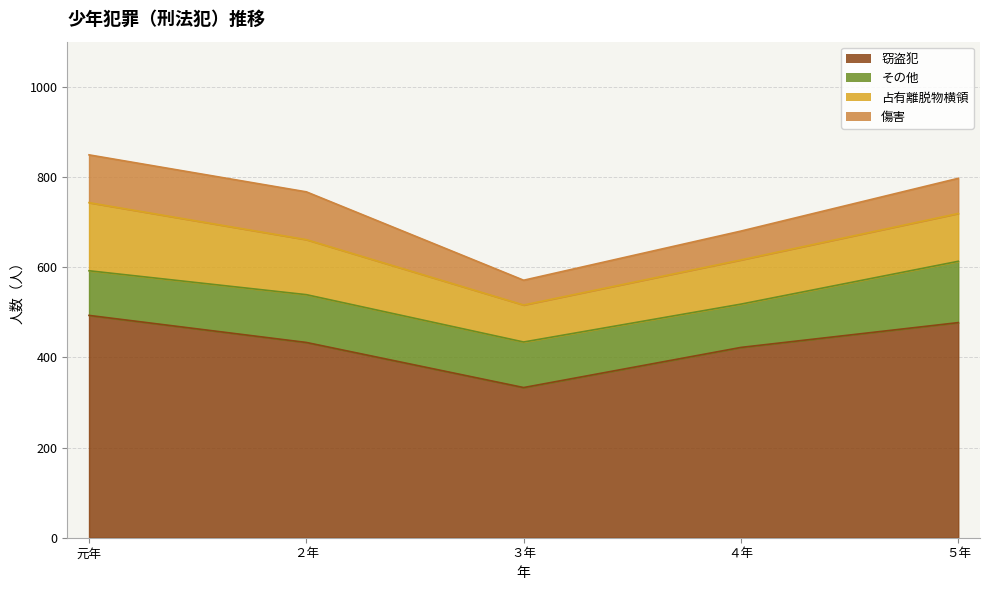

True or false: 占有離脱物横領 has more than 1 points higher than both neighbors.

False